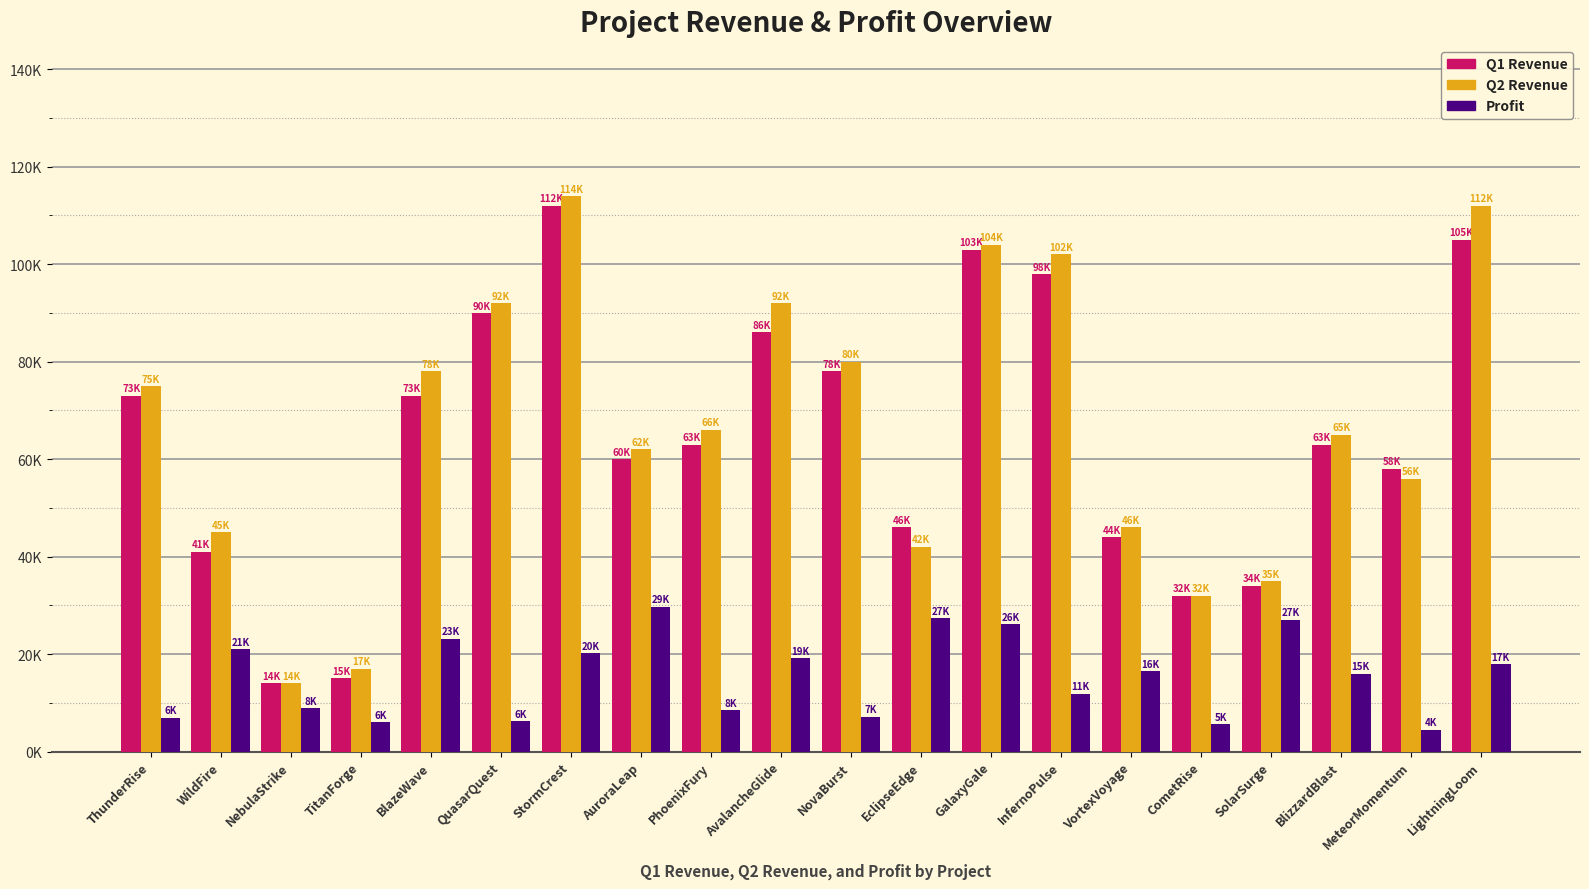

Are the bars grouped side by side (vs. stacked)?

Yes